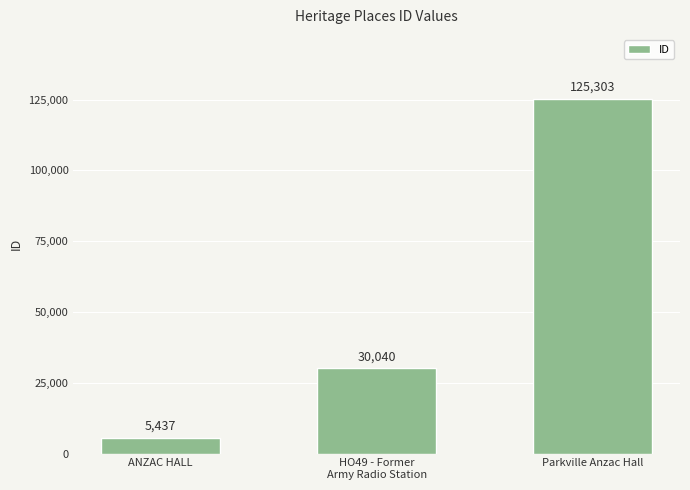

What position from the right is HO49 - Former
Army Radio Station?

2